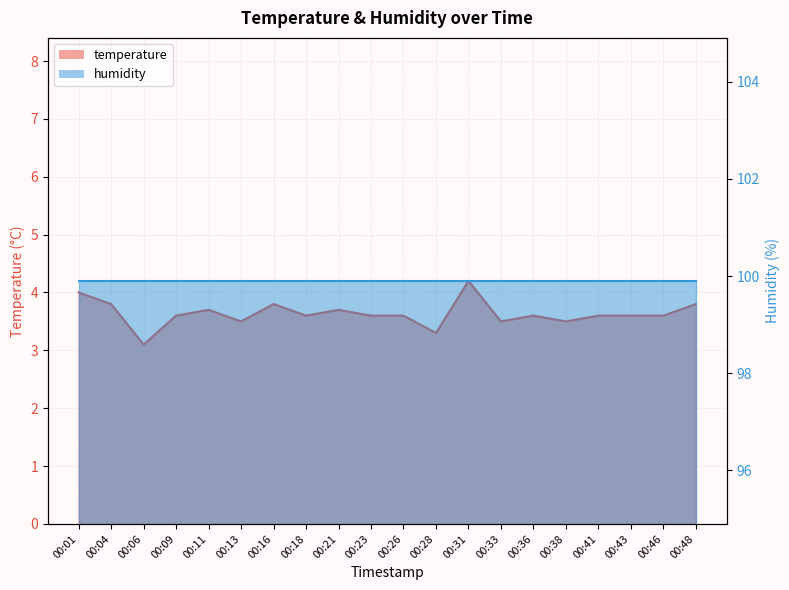

What is the sum of all values?

72.7